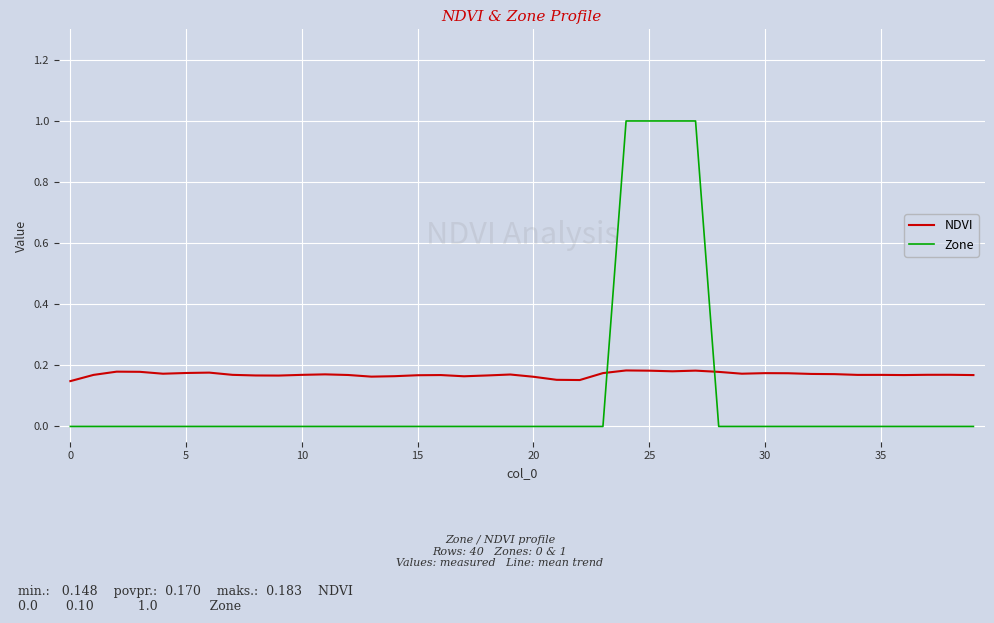

Which series has the largest total across all categories?

NDVI